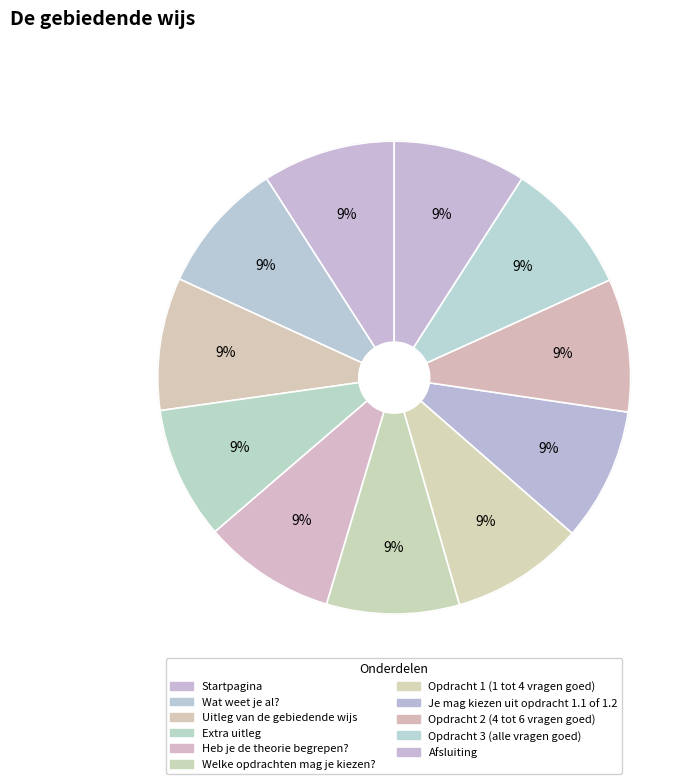

How many slices are in this pie chart?

11